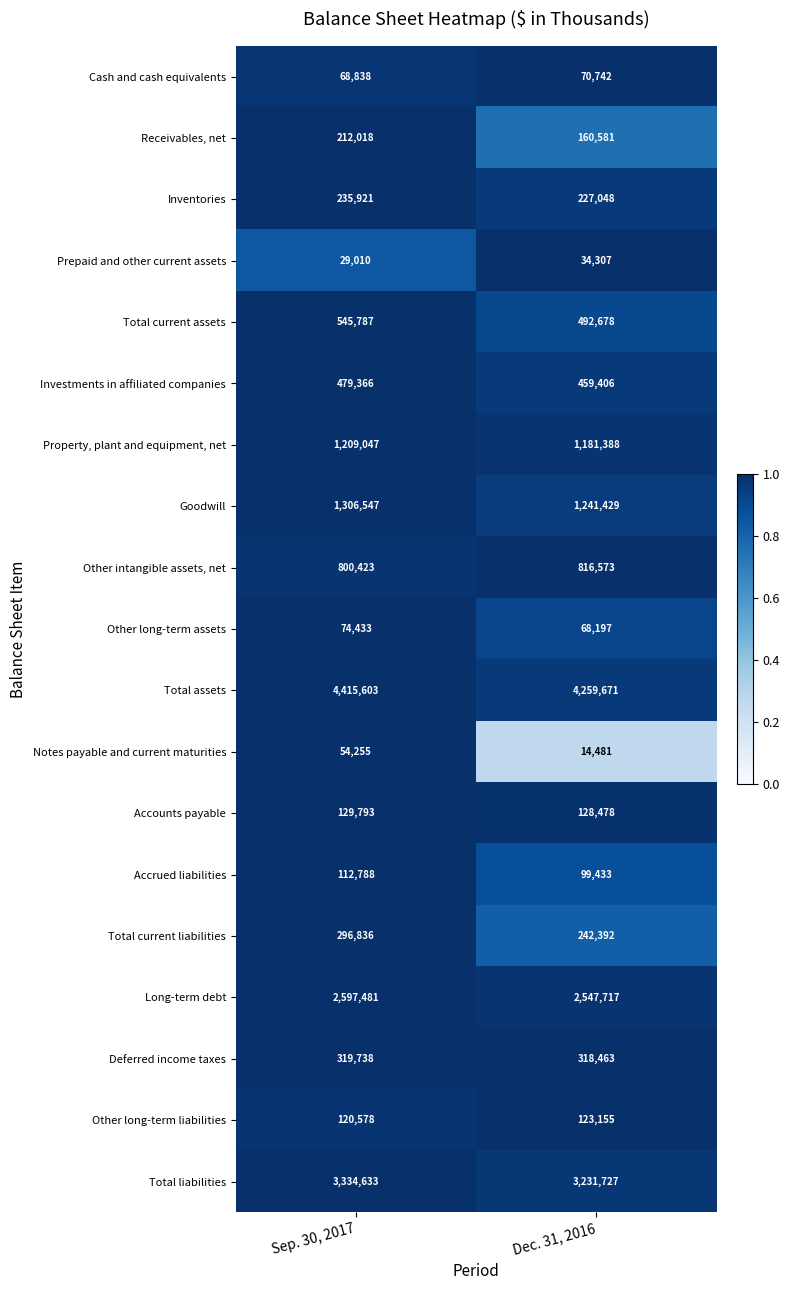

What is the minimum value for Accrued liabilities?

99433